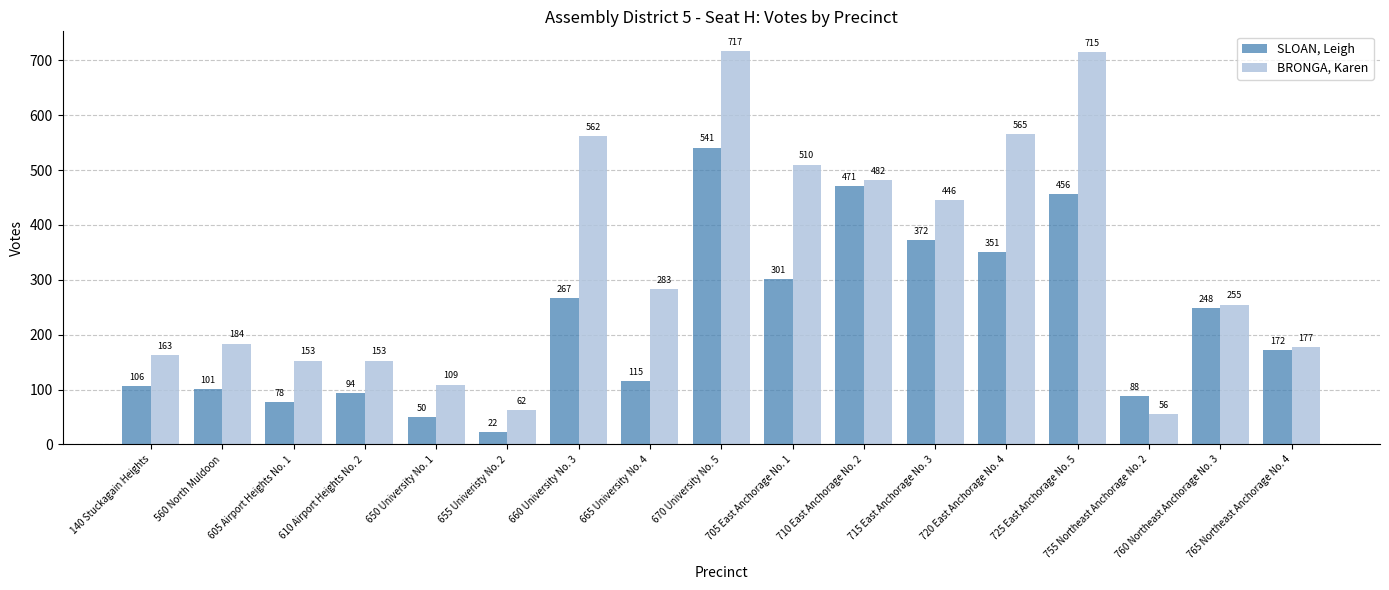

The BRONGA, Karen series shows 56 at 755 Northeast Anchorage No. 2. True or false?

True